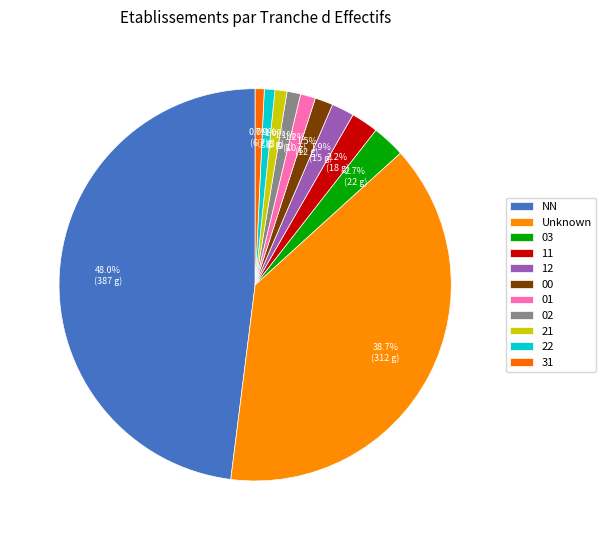

How many slices are in this pie chart?

11